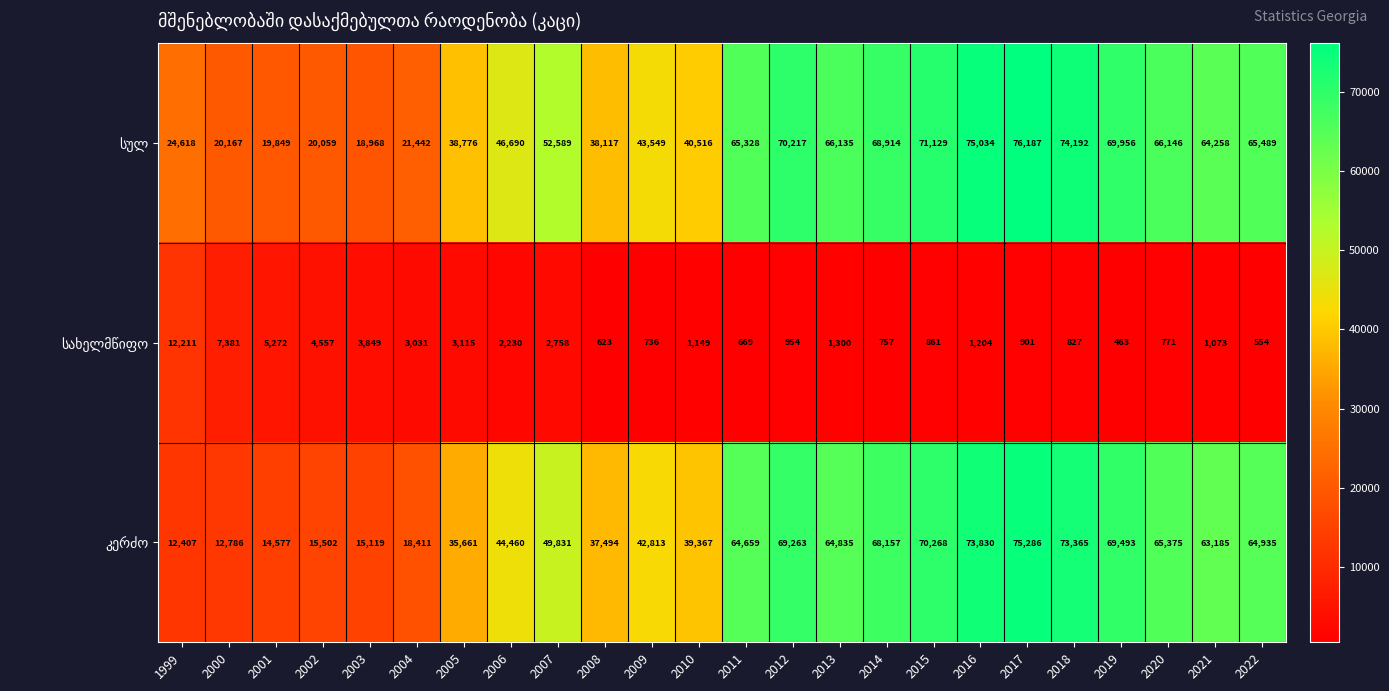

At how many categories does at least one series exceed 38226?

17